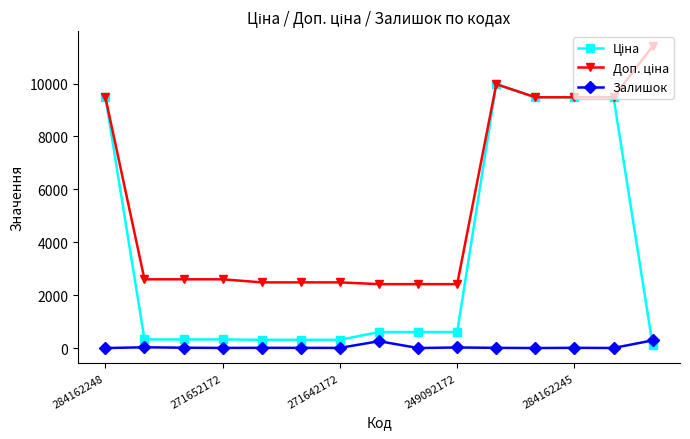

True or false: Залишок has more than 1 interior local peaks.

True